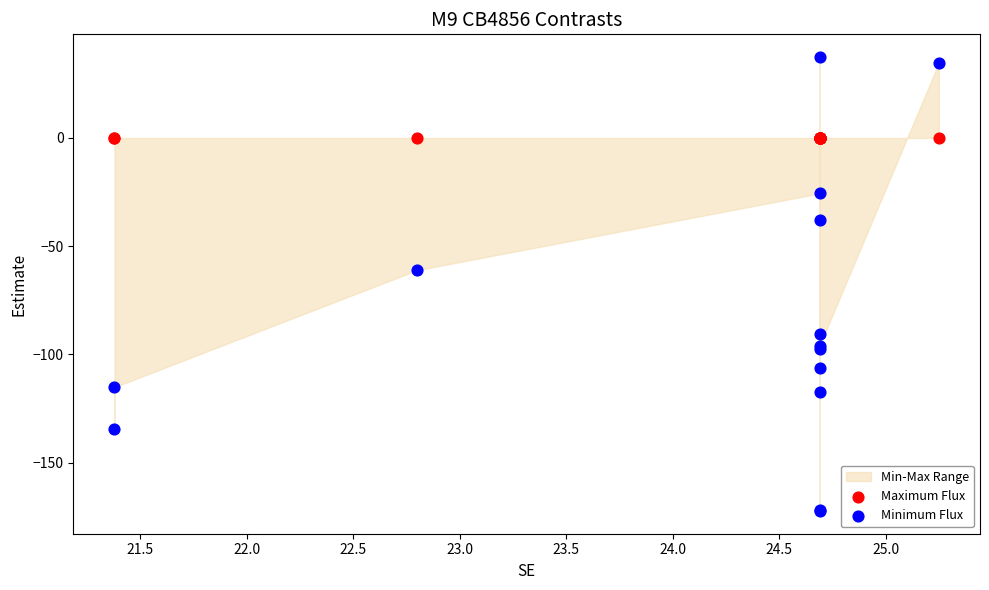

In the Minimum Flux series, what Y value is closest to -67?

-61.1